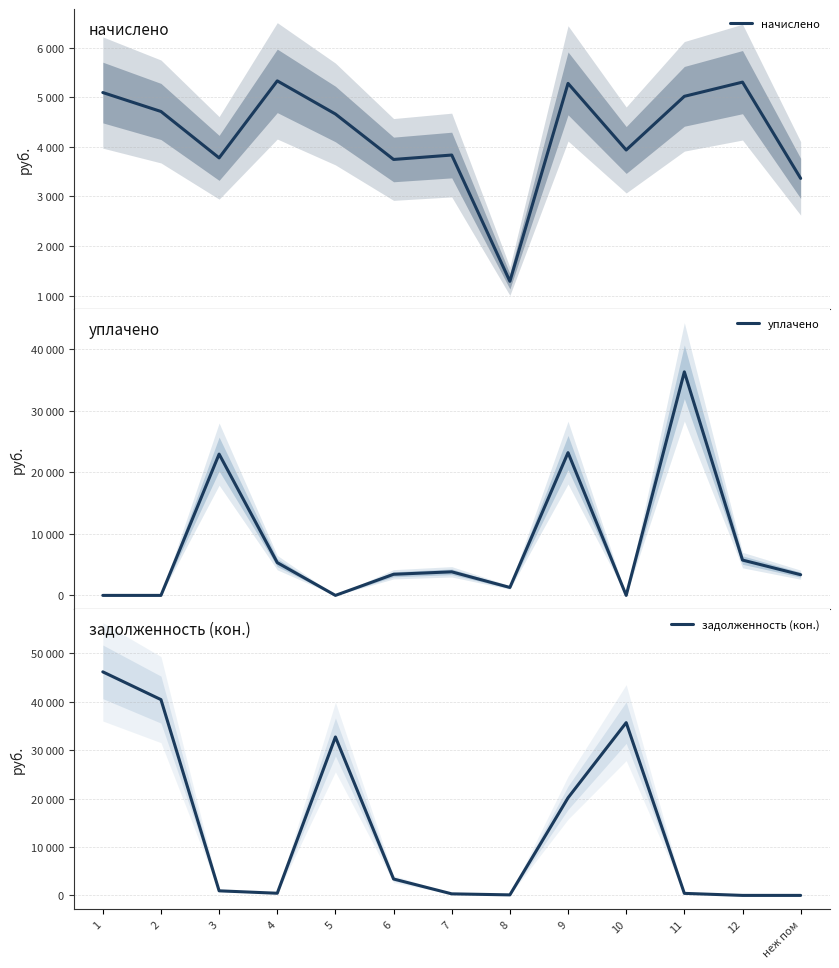

At which label does уплачено reach its minimum?

1